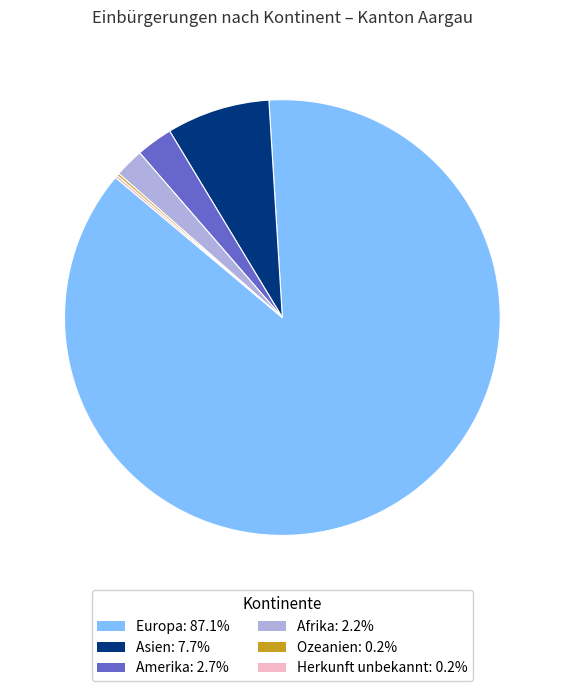

Is the sum of Europa and Amerika greater than half?

Yes